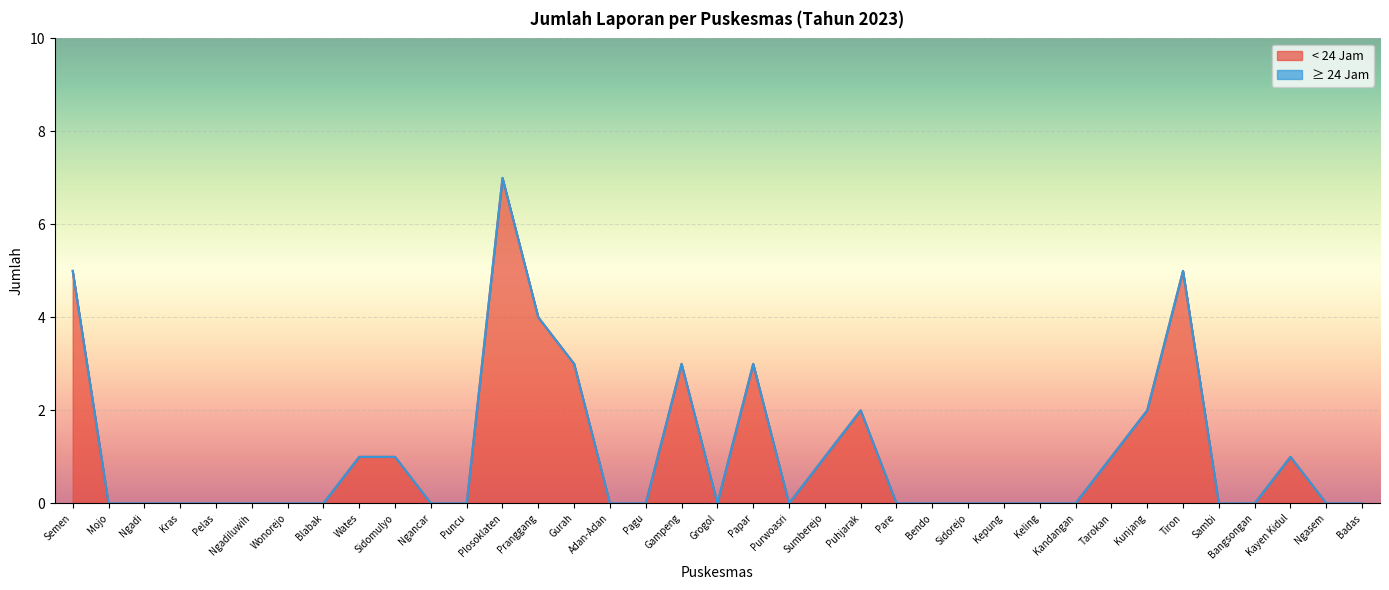

What is the label of the 18th point from the right?

Papar